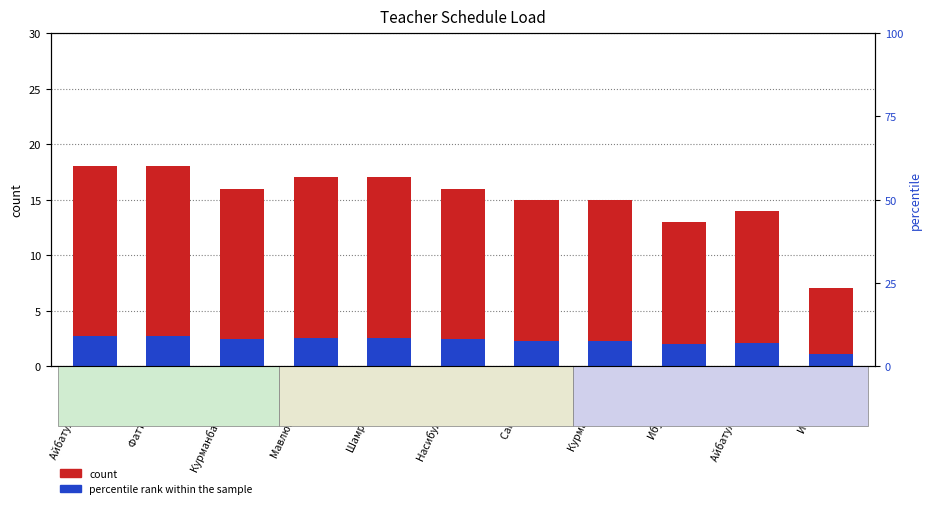

List the series in order of their peak value, lowest first.

percentile rank within the sample, count